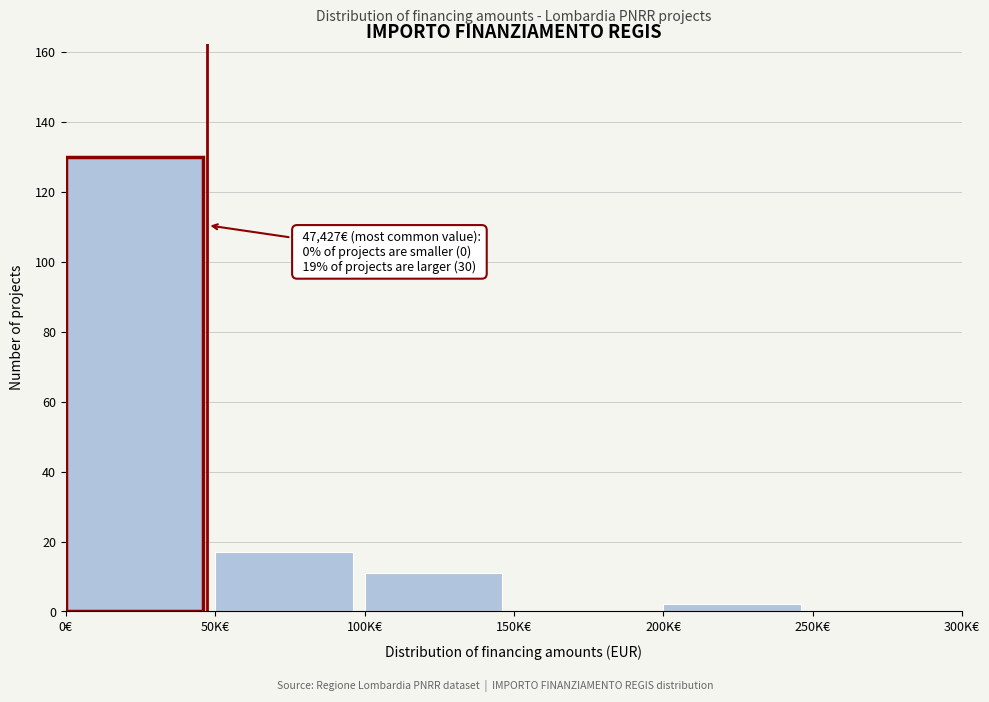

Reading left to right, list all the values displayed in this chart.

0€=130	50K€=17	100K€=11	150K€=0	200K€=2	250K€=0